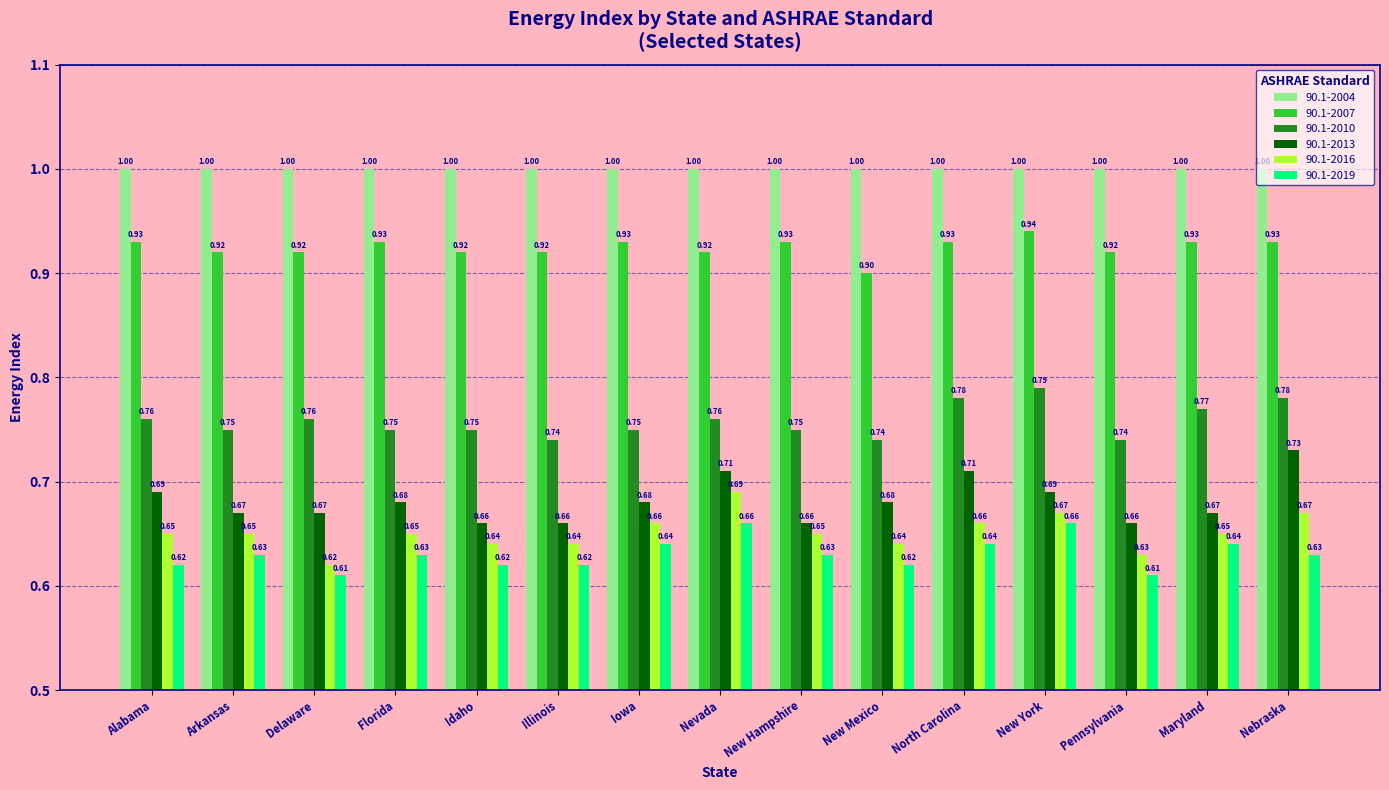

At which label does 90.1-2007 reach its minimum?

New Mexico